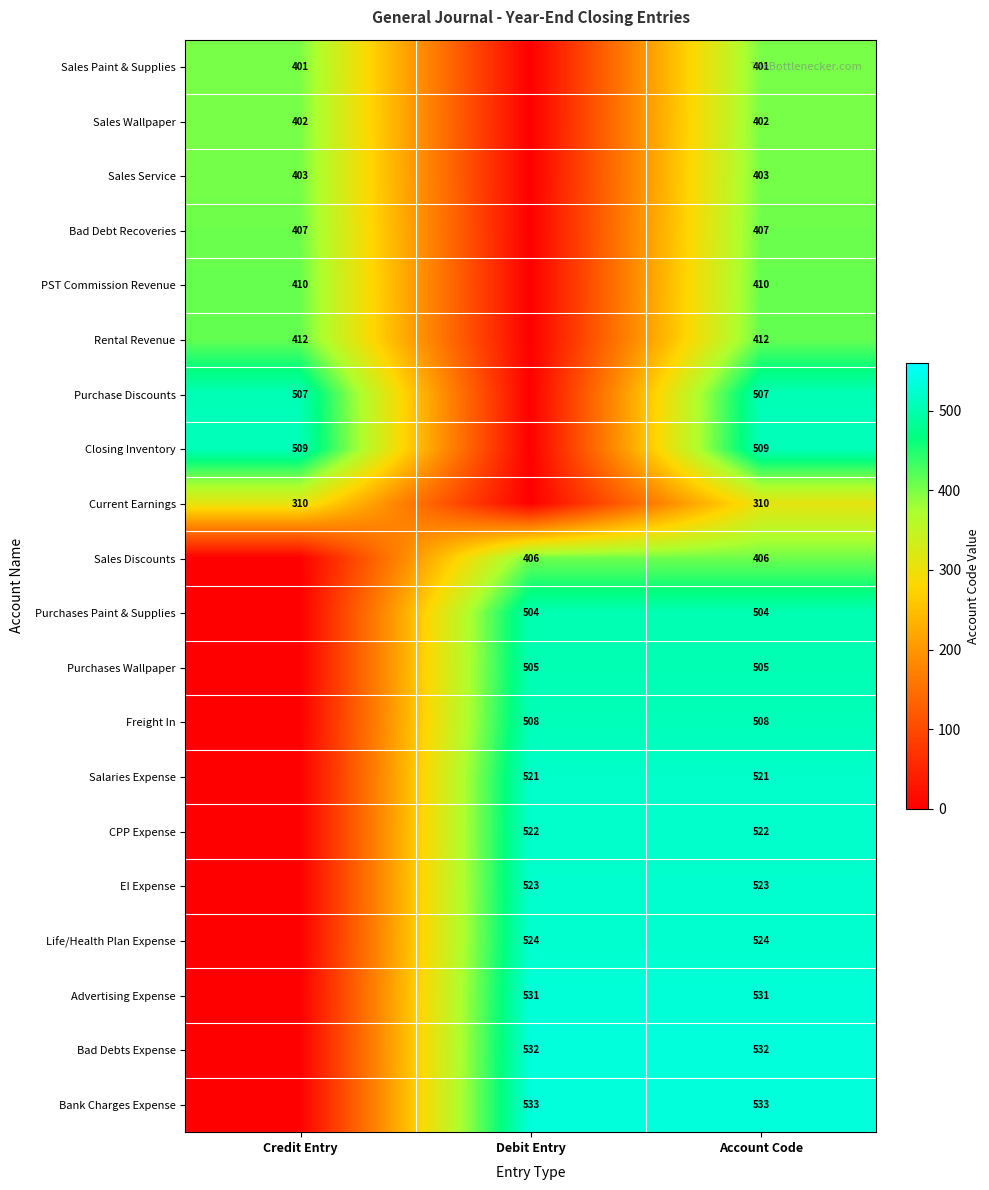

Is the value of Life/Health Plan Expense at Account Code greater than the value of Bank Charges Expense at Account Code?

No